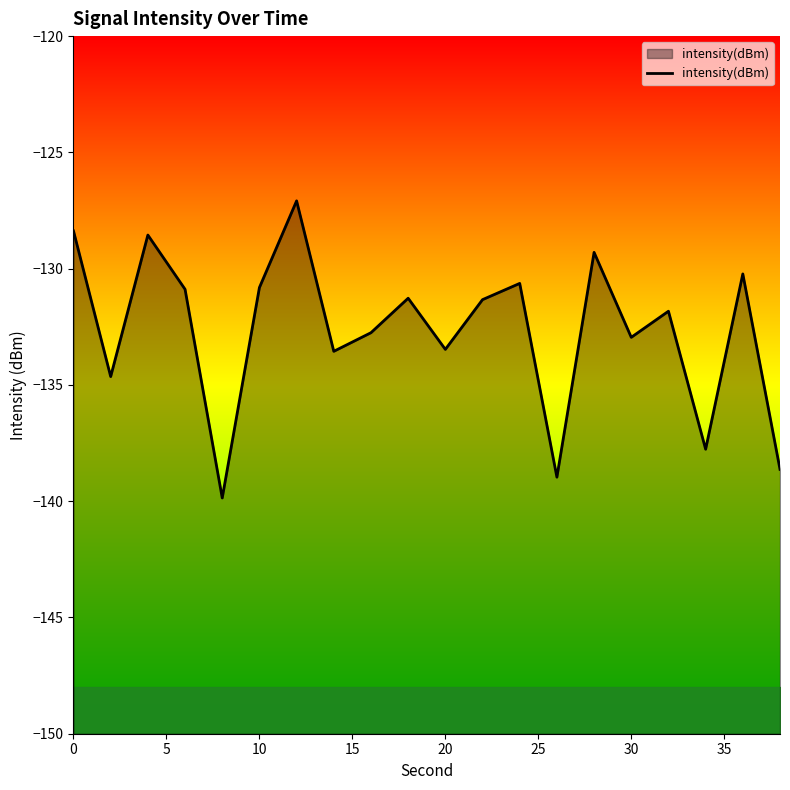

What is the minimum value shown in the chart?

-139.9